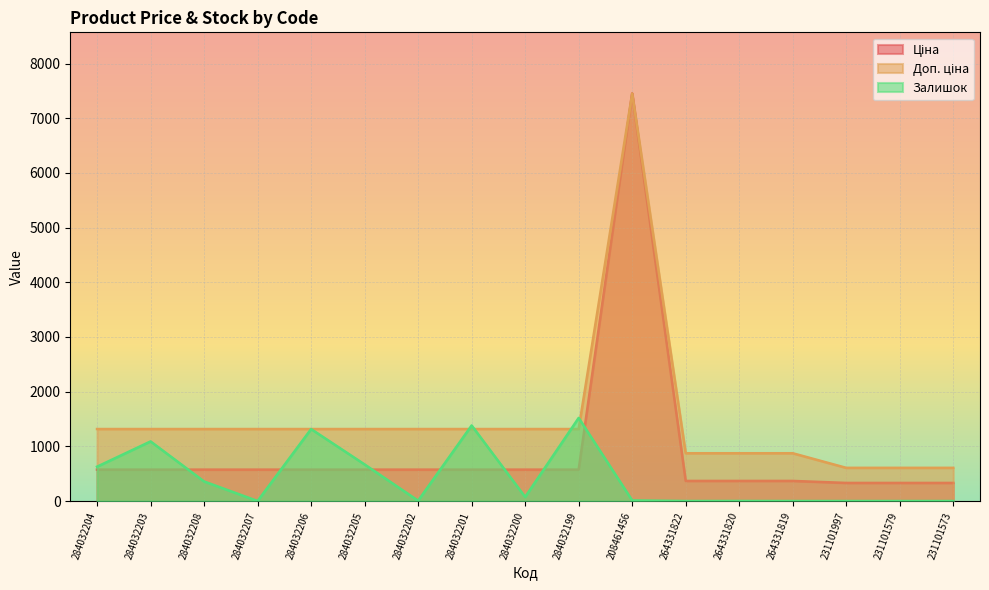

Reading left to right, list all the values displayed in this chart.

Ціна: 284032204=574.5	284032203=574.5	284032208=574.5	284032207=574.5	284032206=574.5	284032205=574.5	284032202=574.5	284032201=574.5	284032200=574.5	284032199=574.5	208461456=7453.8	264331822=367.6	264331820=367.6	264331819=367.6	231101997=331.0	231101579=331.0	231101573=331.0
Доп. ціна: 284032204=1316.7	284032203=1316.7	284032208=1316.7	284032207=1316.7	284032206=1316.7	284032205=1316.7	284032202=1316.7	284032201=1316.7	284032200=1316.7	284032199=1316.7	208461456=7453.8	264331822=874.0	264331820=874.0	264331819=874.0	231101997=607.0	231101579=607.0	231101573=607.0
Залишок: 284032204=628.0	284032203=1090.0	284032208=358.0	284032207=0.0	284032206=1316.0	284032205=669.0	284032202=6.0	284032201=1382.0	284032200=74.0	284032199=1520.0	208461456=11.0	264331822=0.0	264331820=1.0	264331819=0.0	231101997=0.0	231101579=0.0	231101573=0.0